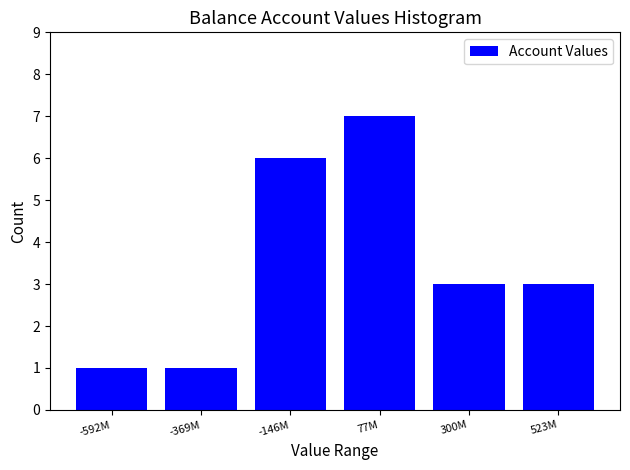

Reading right to left, extract all data points from this chart.

3	3	7	6	1	1